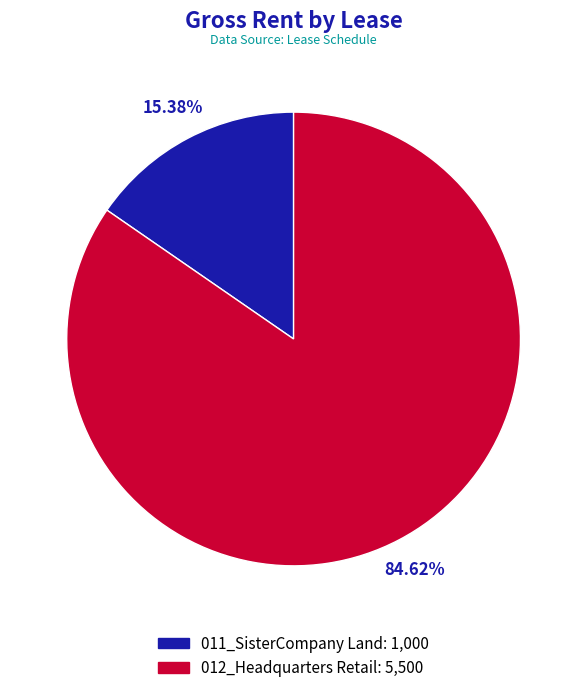

Rank the categories by value from lowest to highest.

011_SisterCompany Land, 012_Headquarters Retail